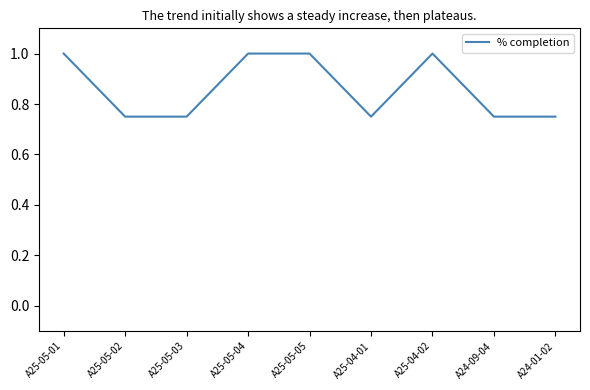

What is the greatest value displayed?

1.0